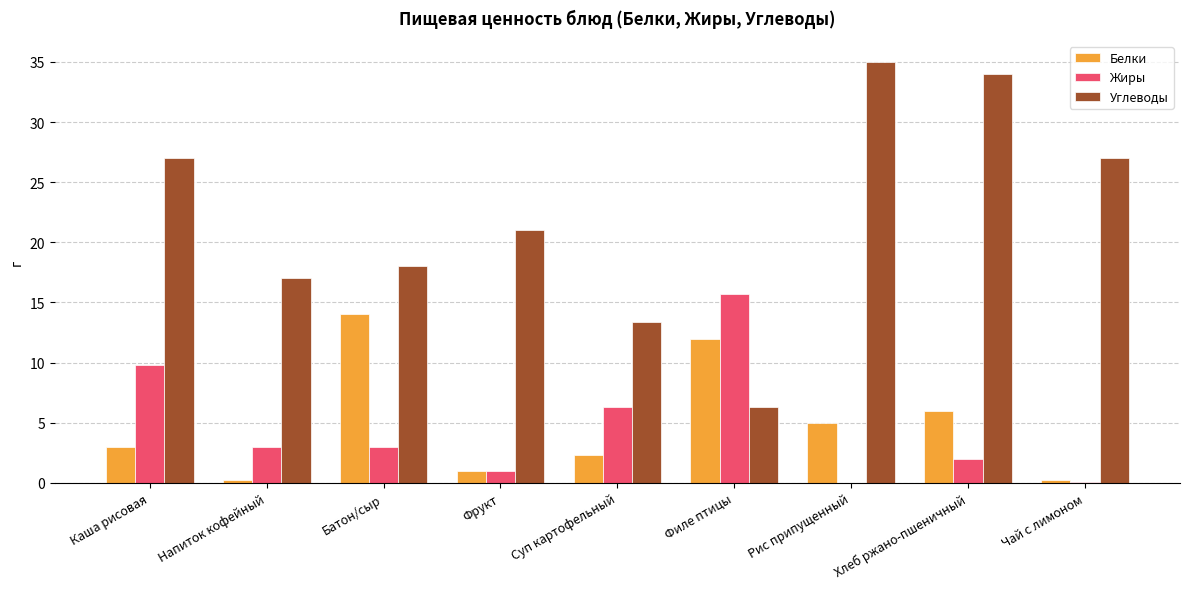

How many distinct data groups are displayed?

3